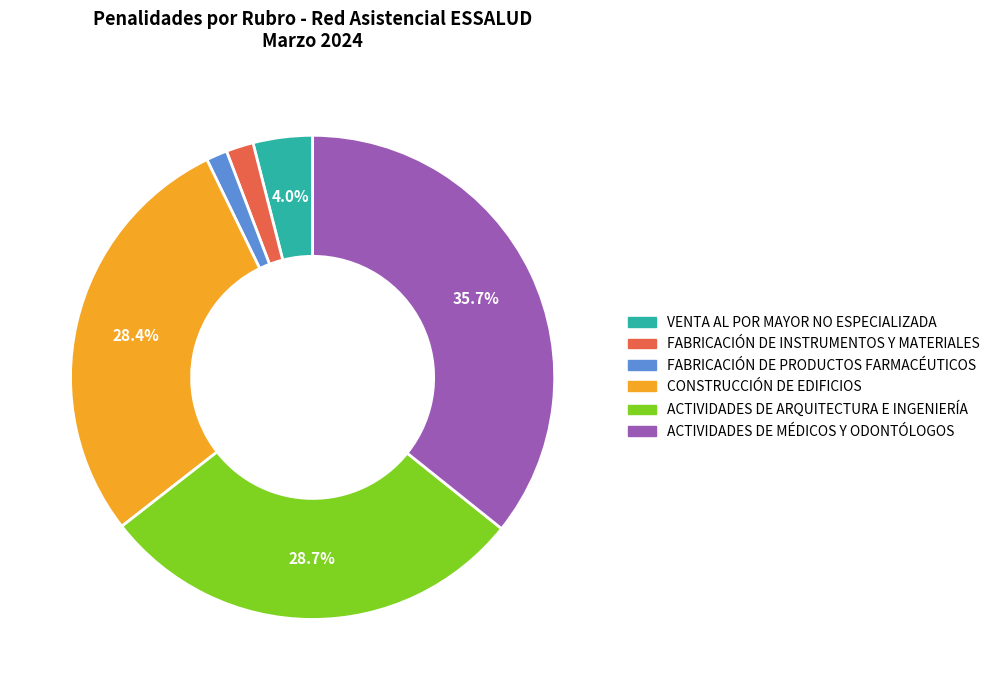

How many slices are in this pie chart?

6